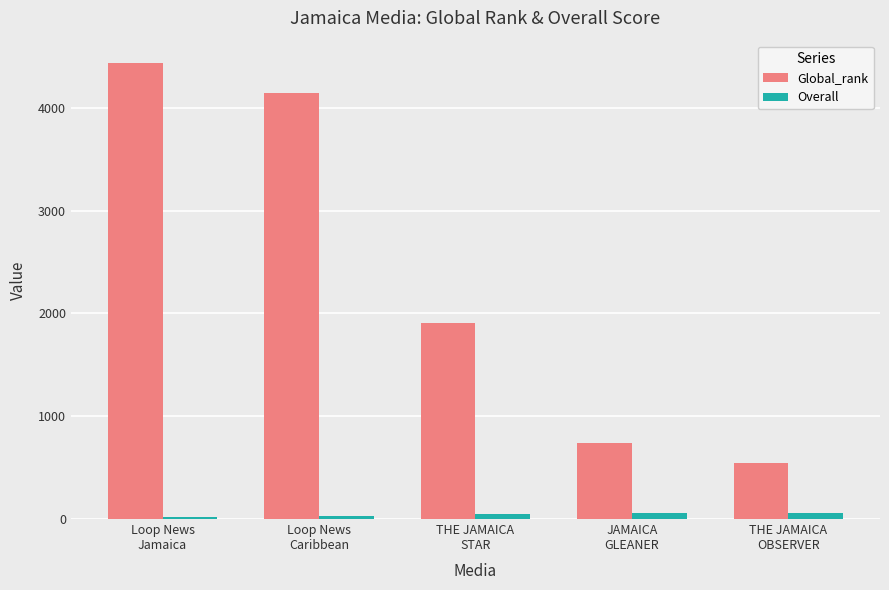

Between Loop News
Caribbean and THE JAMAICA
OBSERVER, which series saw the biggest shift?

Global_rank